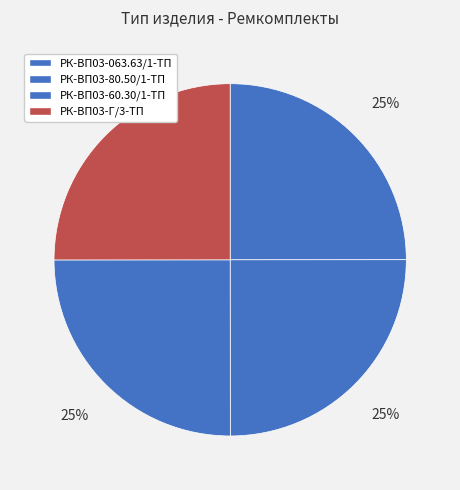

Is there a majority slice in this chart?

No